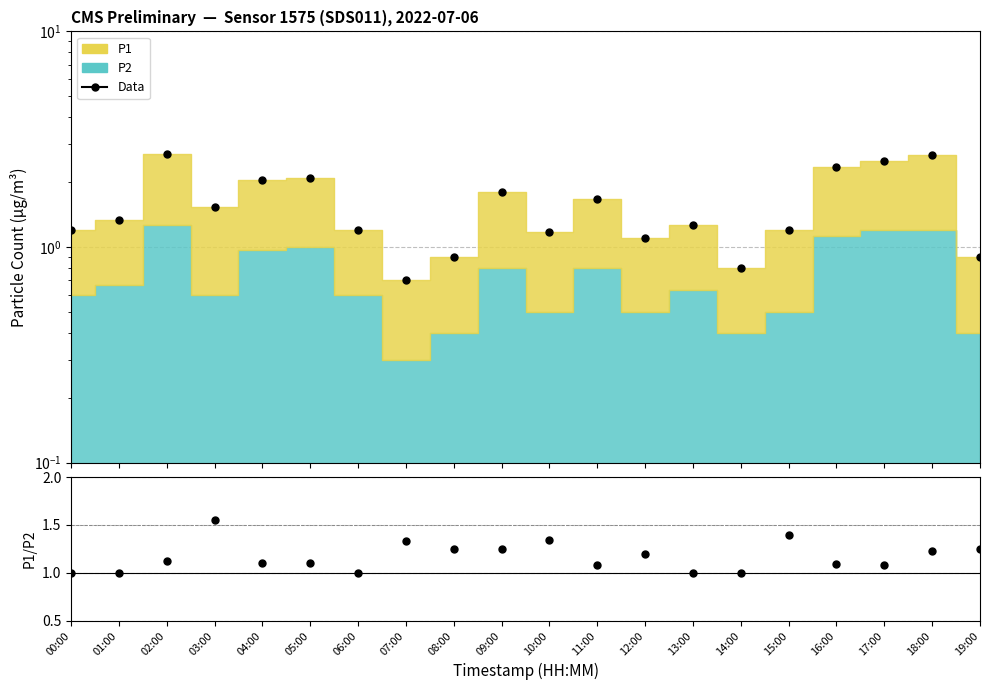

What position from the right is 11:00?

9